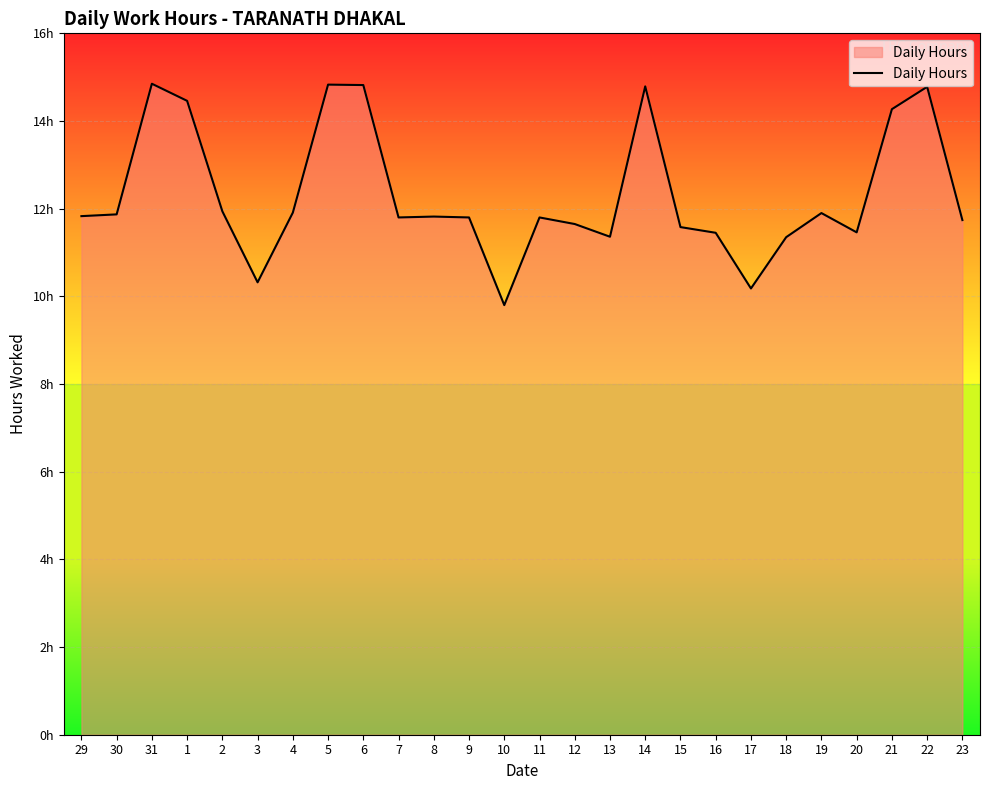

What is the difference between the second highest and second lowest values?

4.7